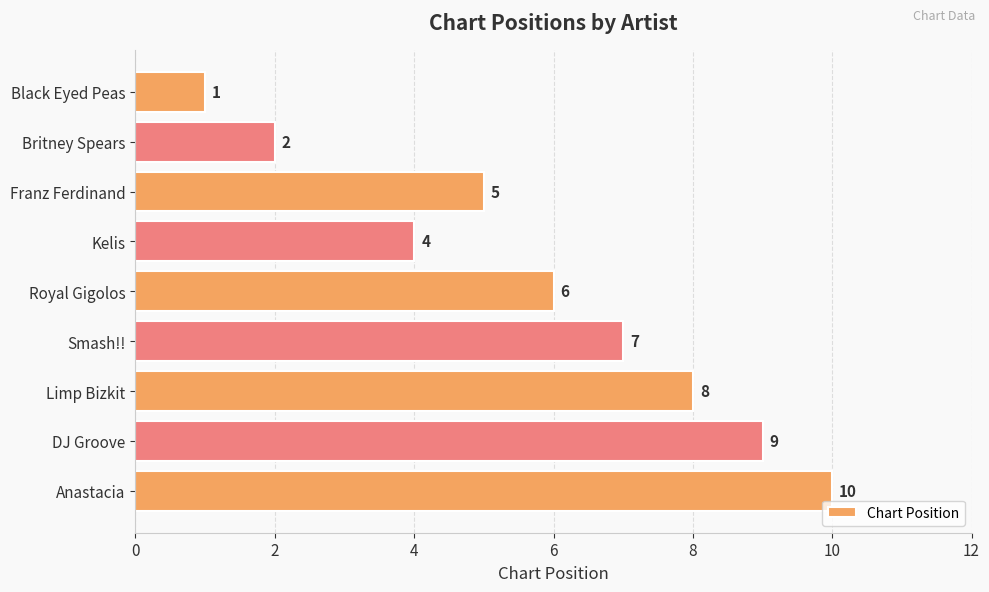

What is the difference between the second highest and minimum values?

8